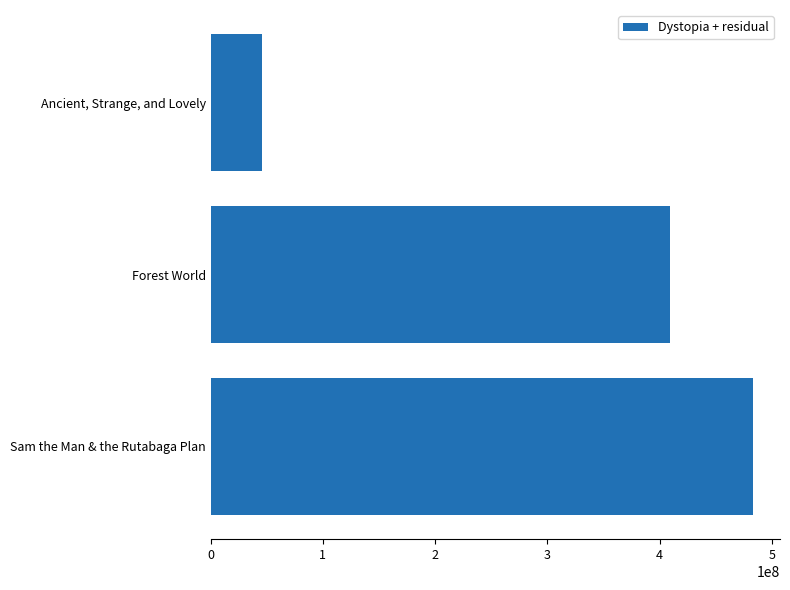

Reading bottom to top, extract all data points from this chart.

Sam the Man & the Rutabaga Plan=483162992	Forest World=409236764	Ancient, Strange, and Lovely=45803808